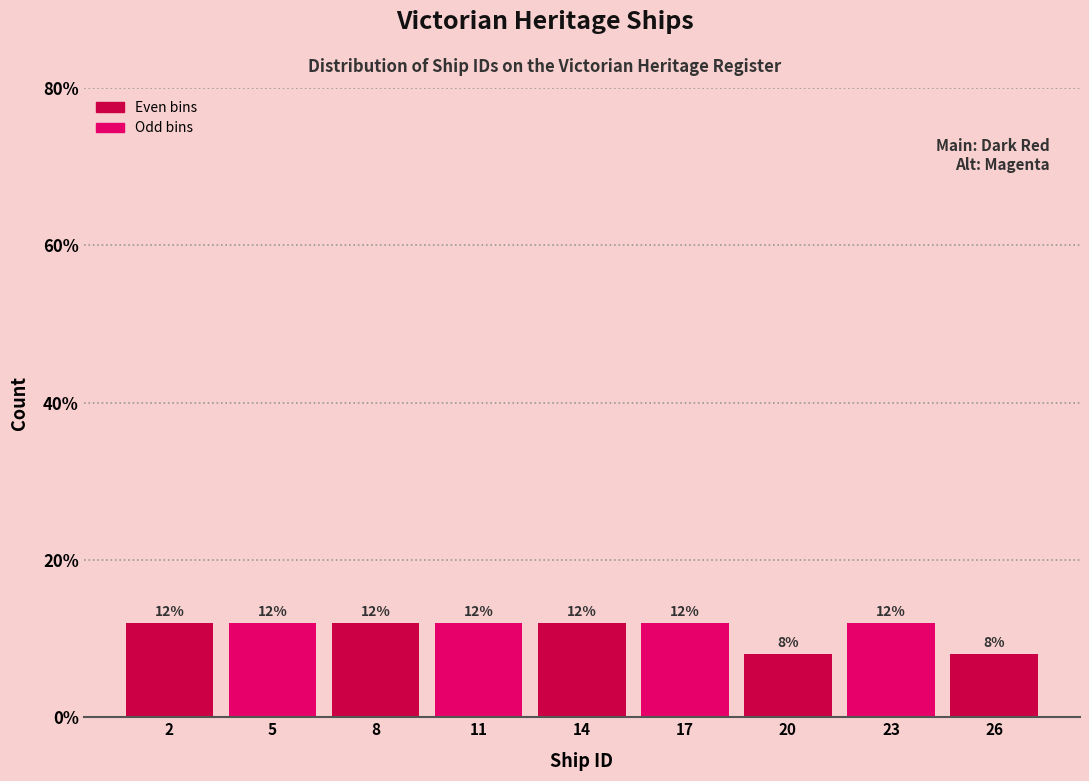

Reading right to left, extract all data points from this chart.

8	12	8	12	12	12	12	12	12